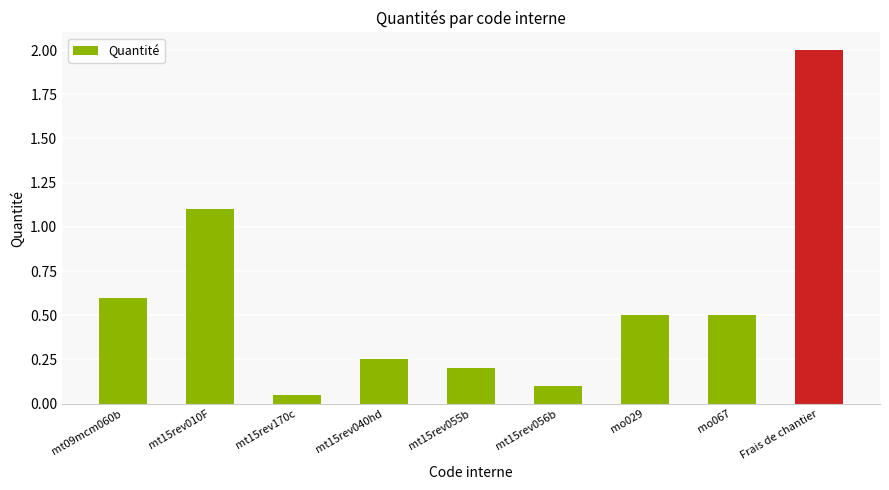

What is the change in value from mt15rev056b to mo067?

+0.4